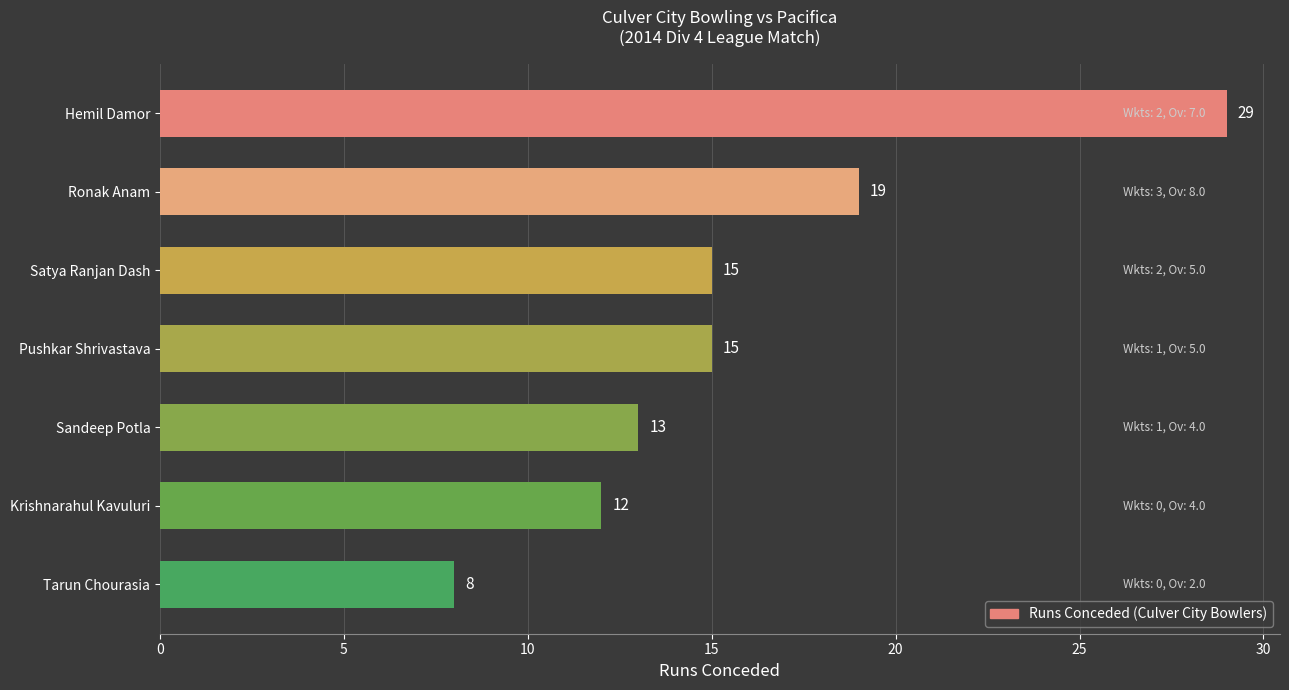

Between Satya Ranjan Dash and Krishnarahul Kavuluri, which is larger?

Satya Ranjan Dash